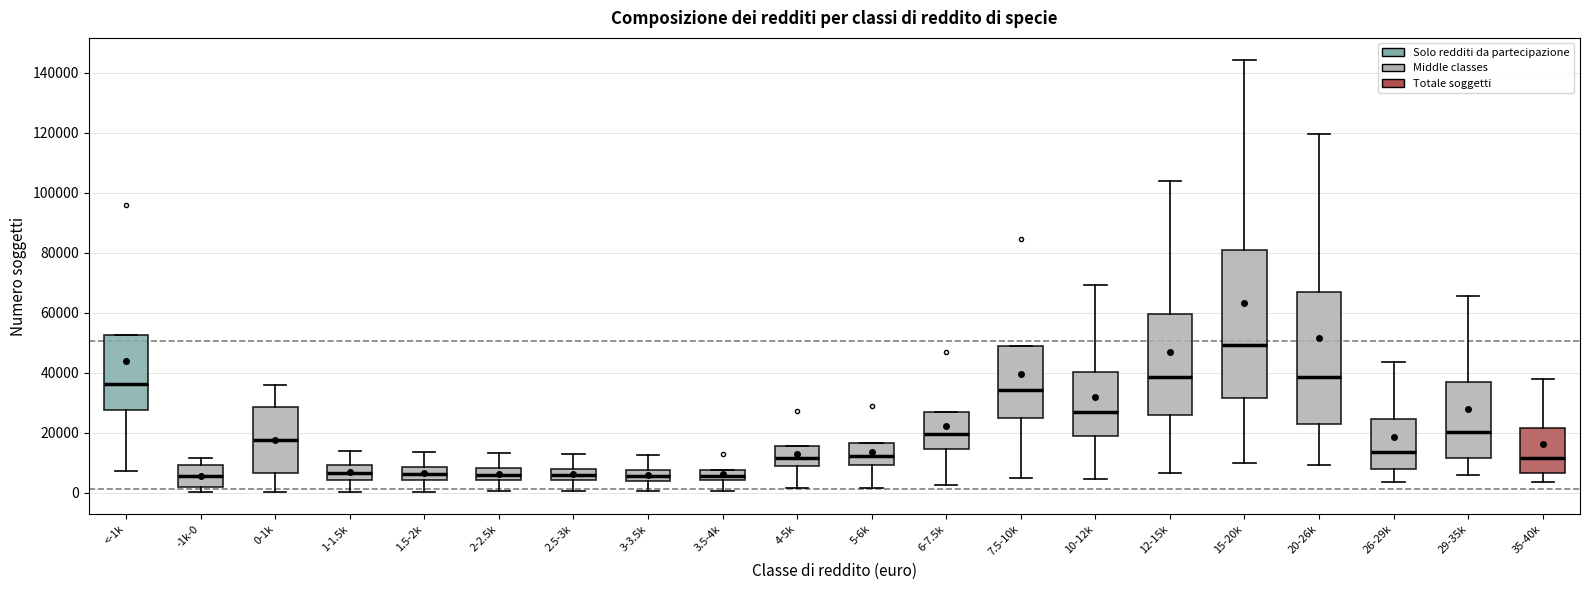

Where does the upper whisker of the box for 2.5-3k end on the y-axis? The values are not printed on the chart, so give them approximately, as read against the axis.

12000